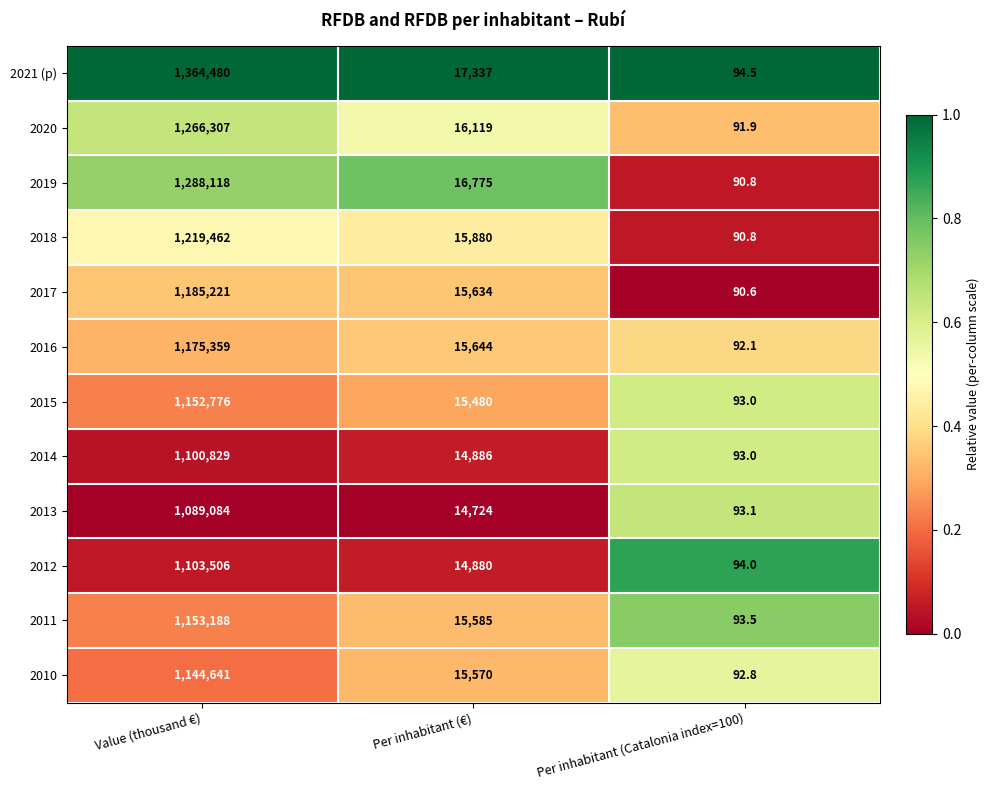

Rank the series by their maximum value, from lowest to highest.

2013, 2014, 2012, 2010, 2015, 2011, 2016, 2017, 2018, 2020, 2019, 2021 (p)